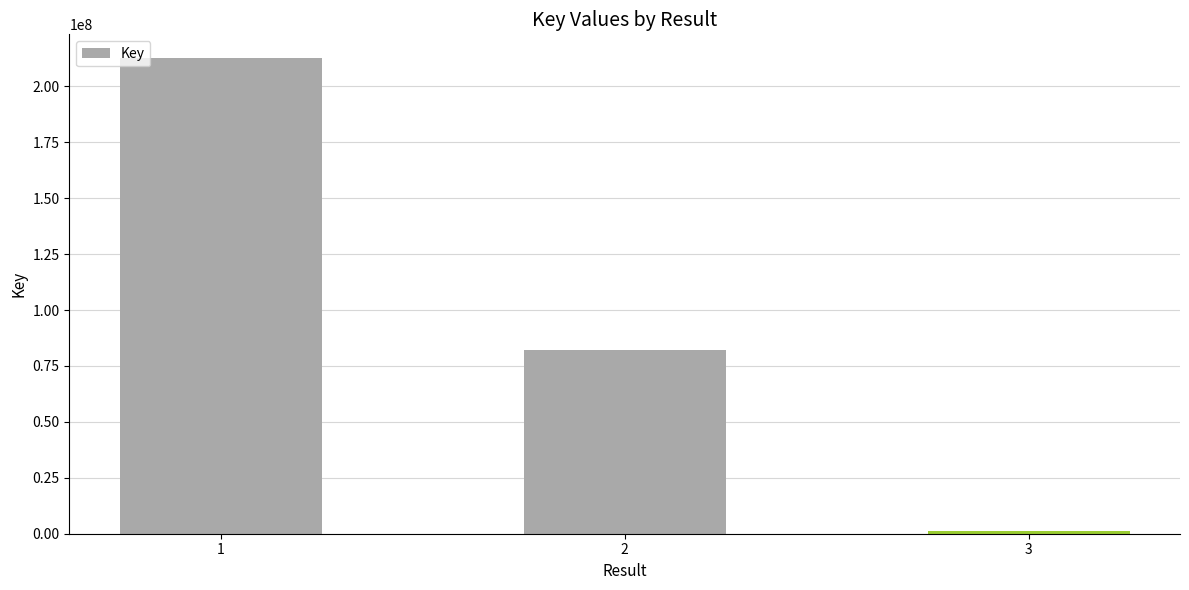

What is the greatest value displayed?

212652344